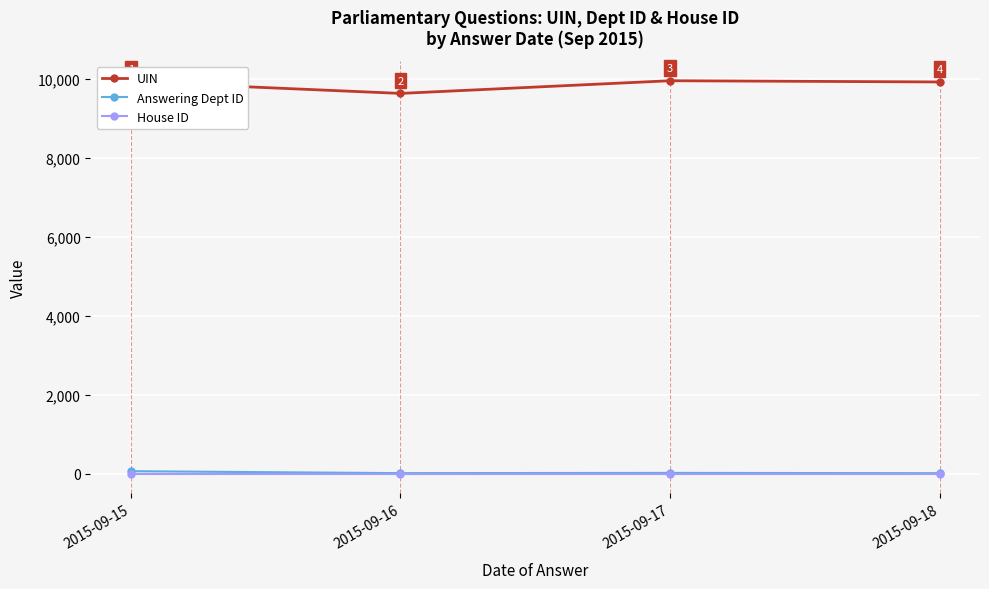

How many series are shown in this chart?

3